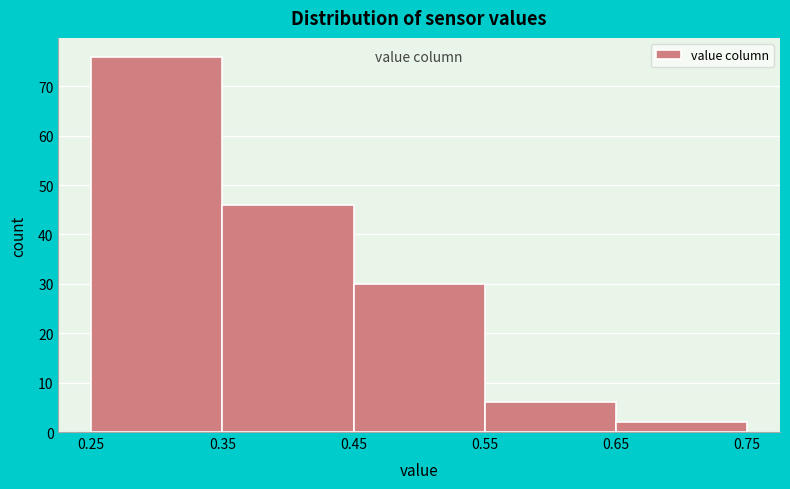

What is the height of the bar covering 0.25 to 0.35 on the x-axis? The values are not printed on the chart, so give them approximately, as read against the axis.

76